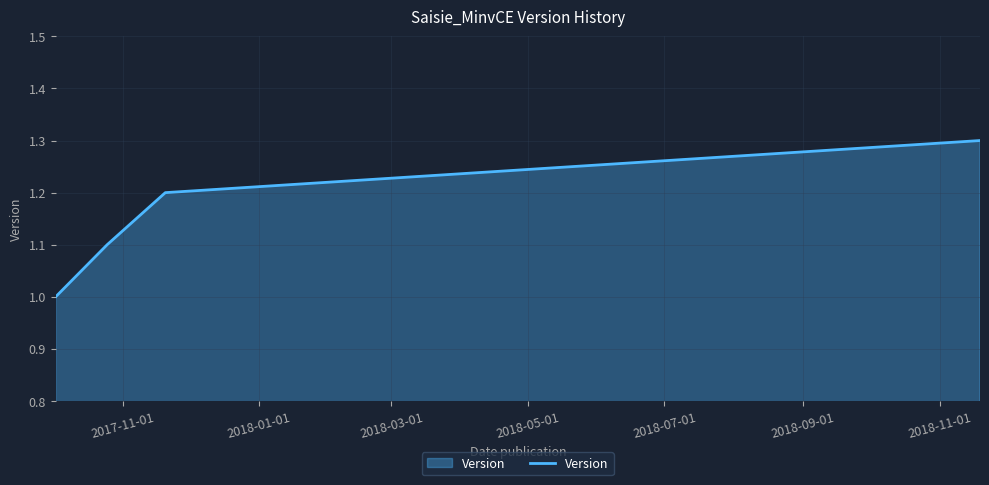

True or false: the data has more than 0 interior local peaks.

False